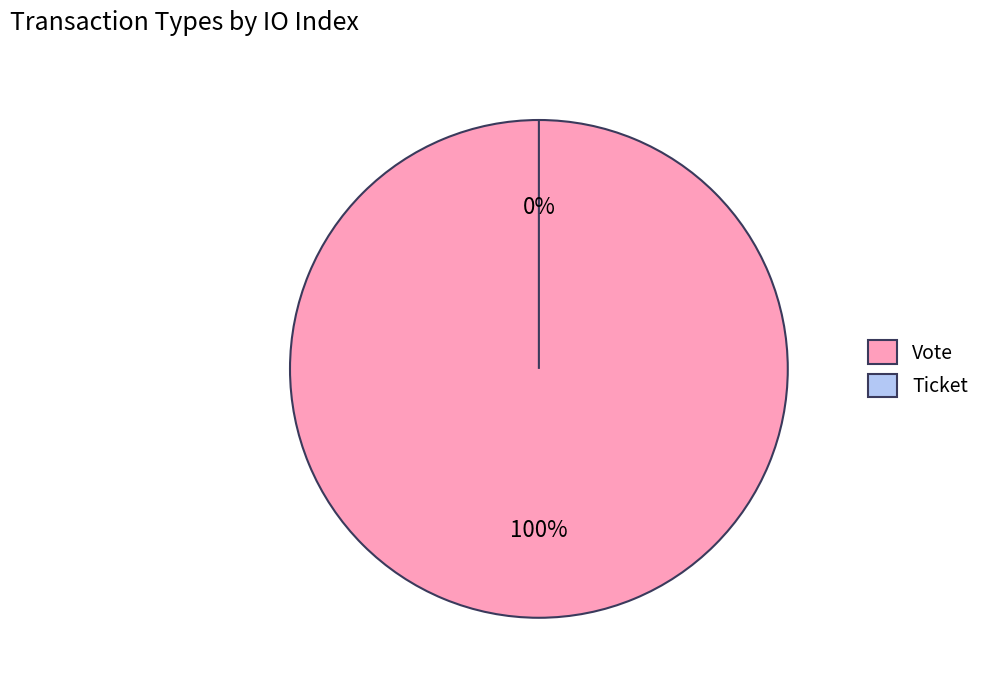

Is it true that Vote is 94% of the pie?

False